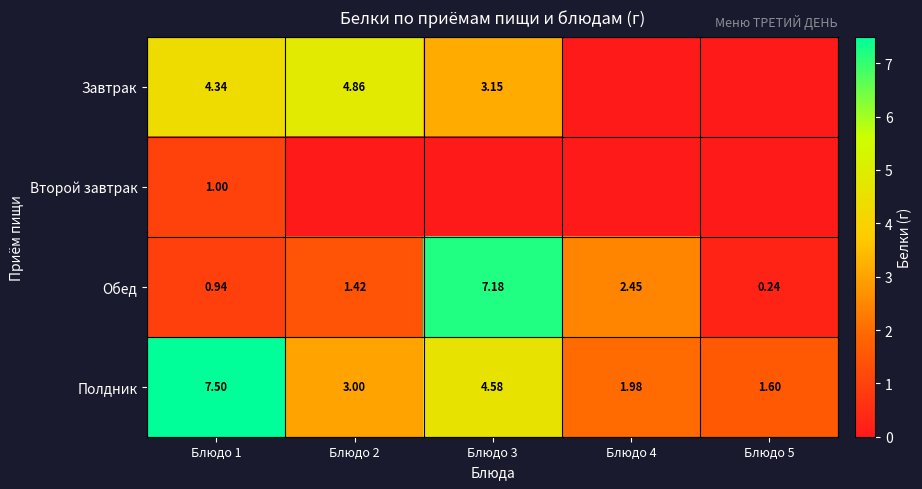

What is the difference between the second highest and minimum values in the Обед series?

2.2